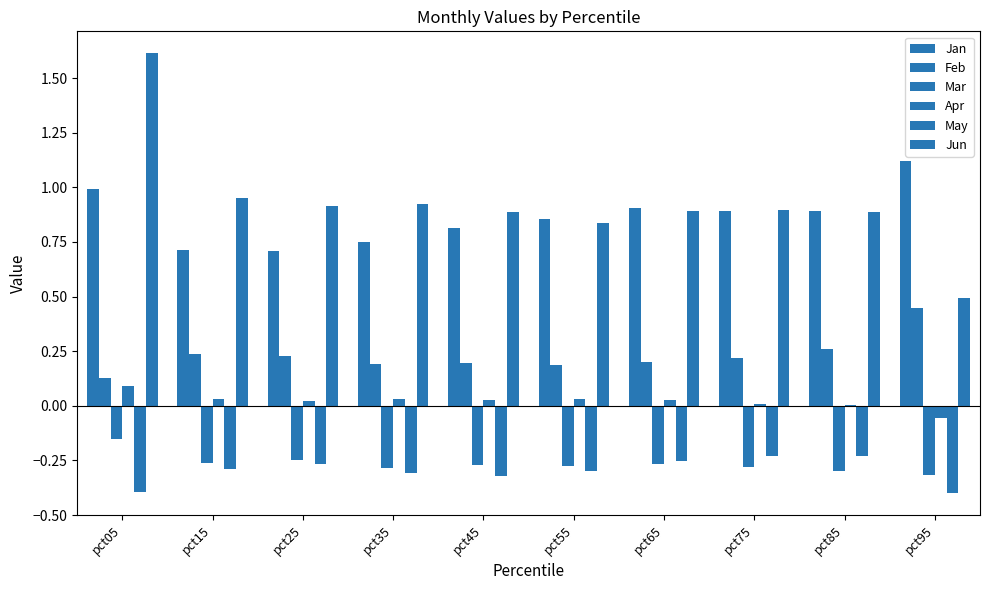

Does the chart contain stacked bars?

No